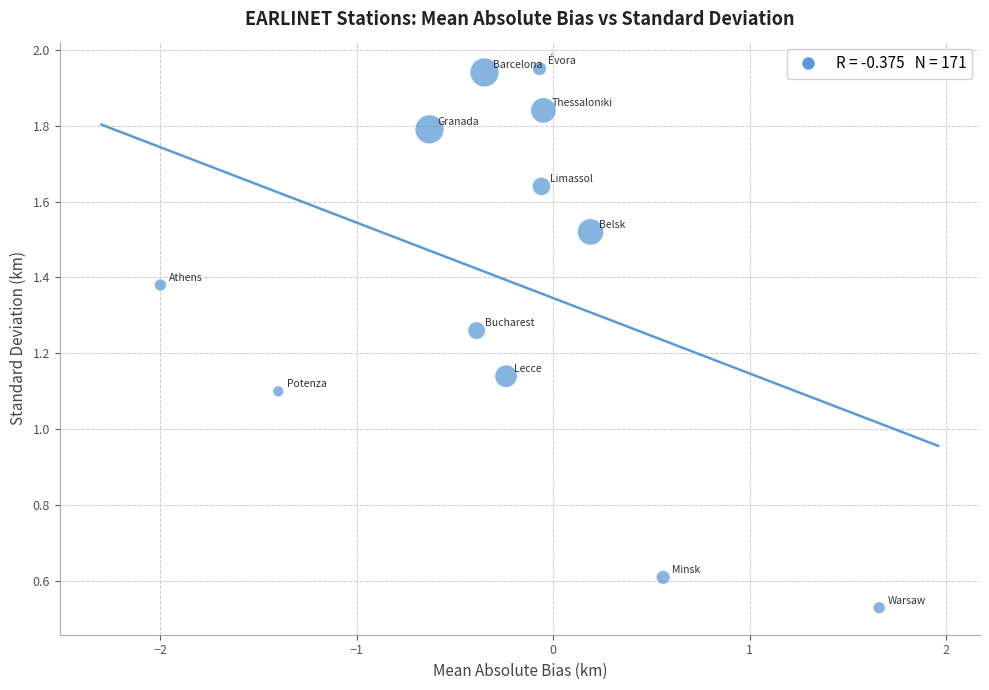

What is the range of X values (max minus min)?

3.7